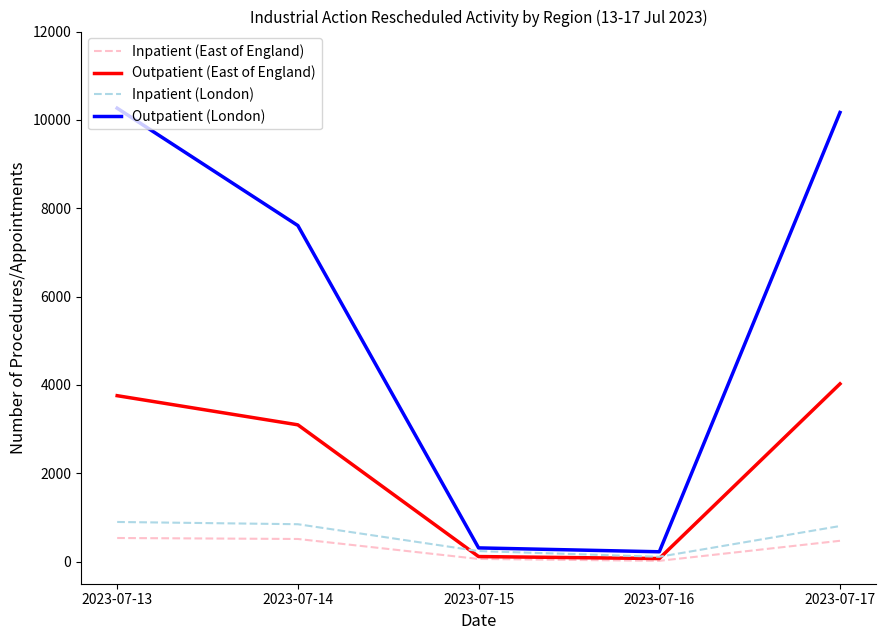

What is the highest value of the Inpatient (East of England) series?

535